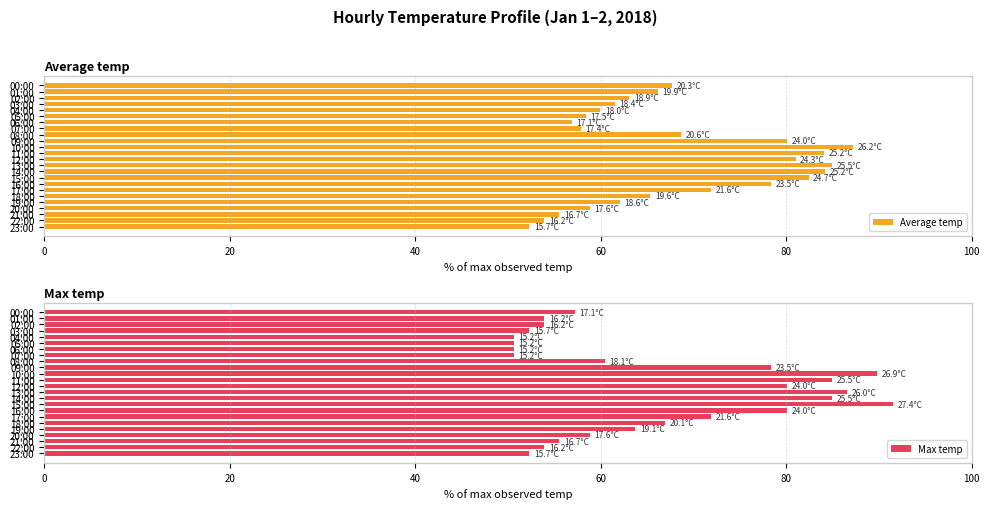

What is the maximum value for Average temp?

87.2